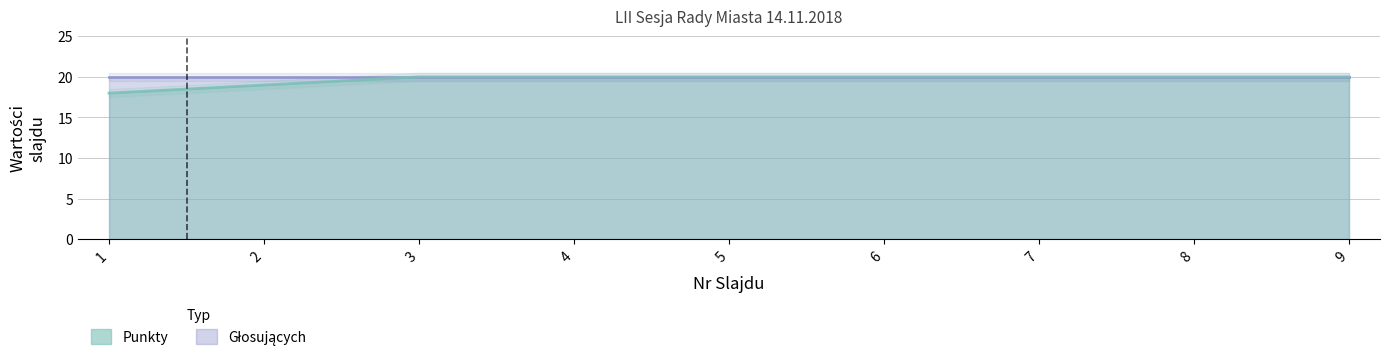

What is the maximum value shown in the chart?

20